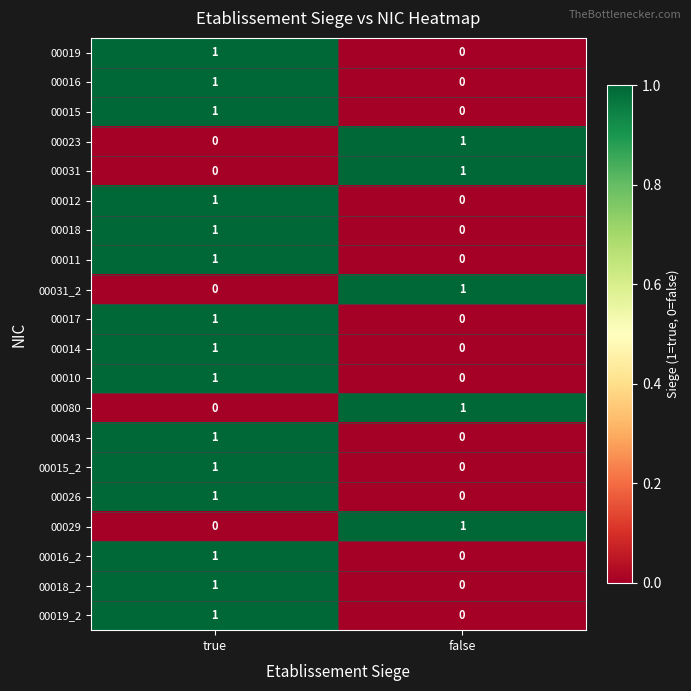

List the labels in order of 00026 value, largest first.

true, false